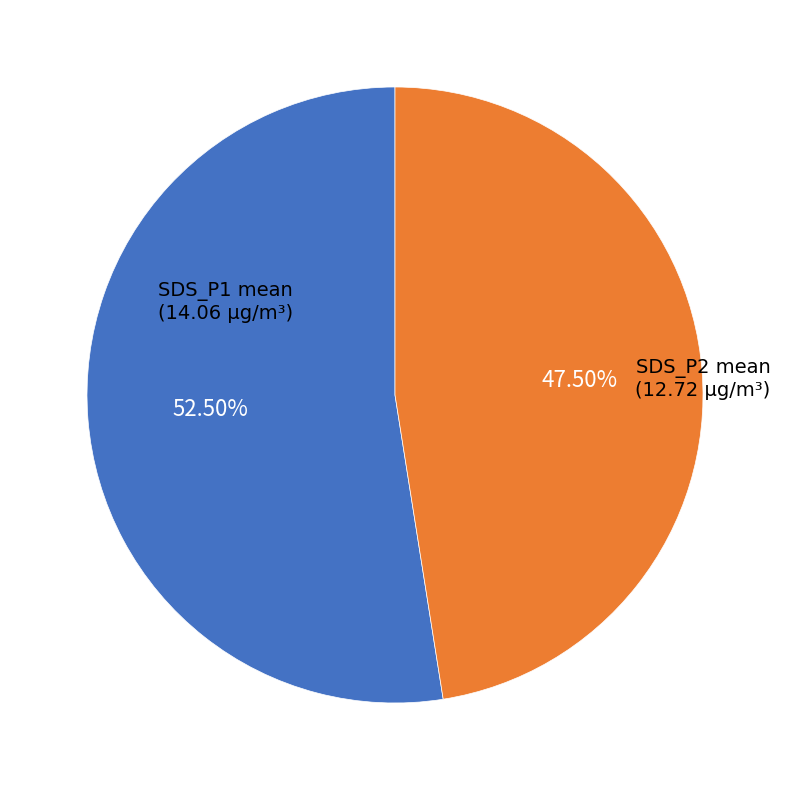

Is there any slice that represents more than half of the pie?

Yes